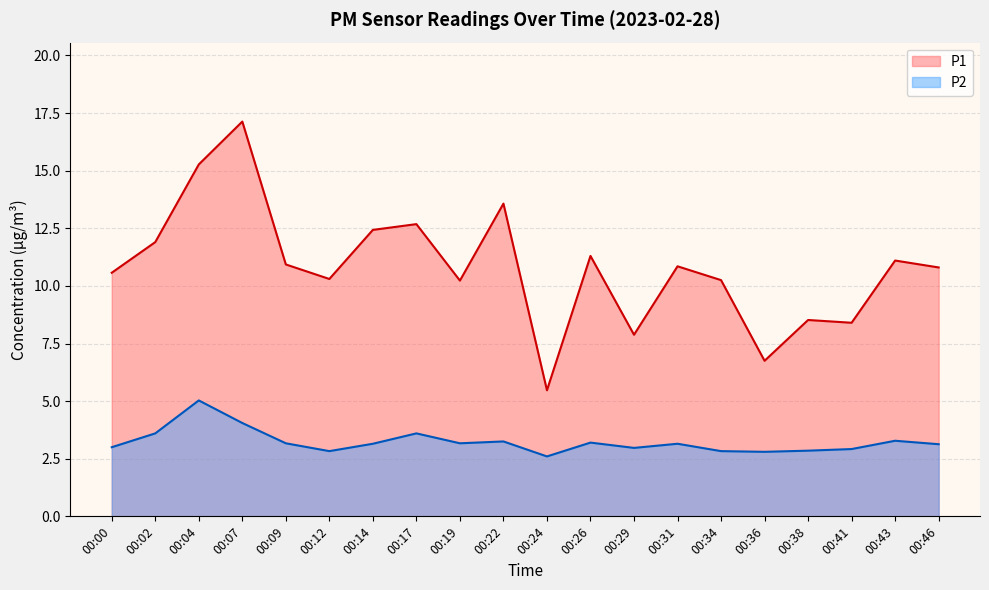

Rank the series by their maximum value, from lowest to highest.

P2, P1